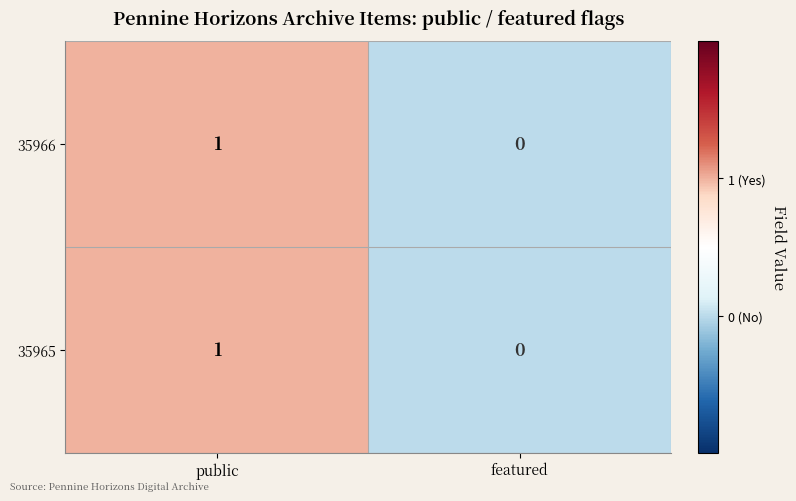

Where is 35965 nearest to the value 0?

featured